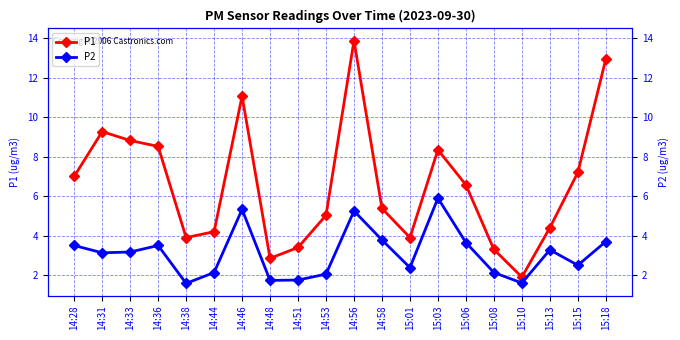

What is the label of the 4th point from the left?

14:36